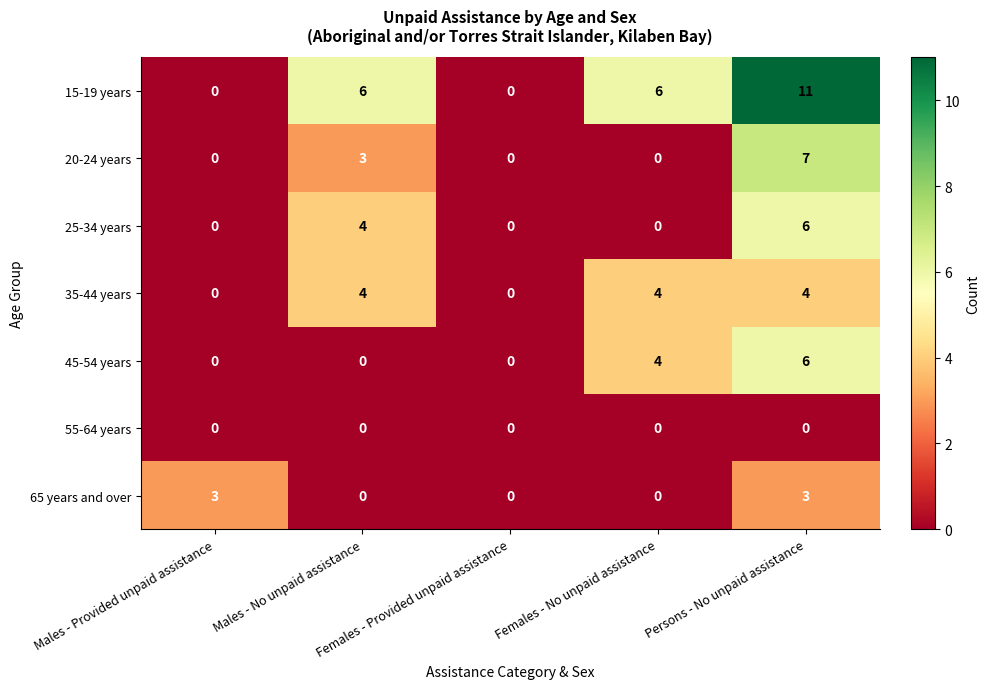

Which series has the widest spread of values?

15-19 years